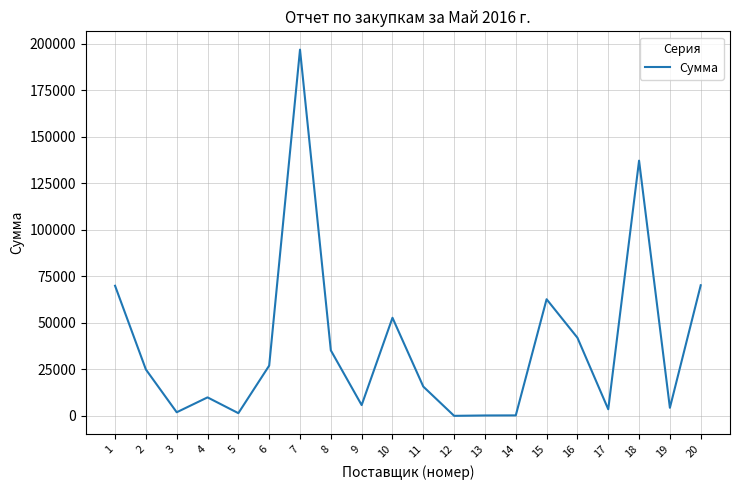

At which label does the data first exceed 25000?

1